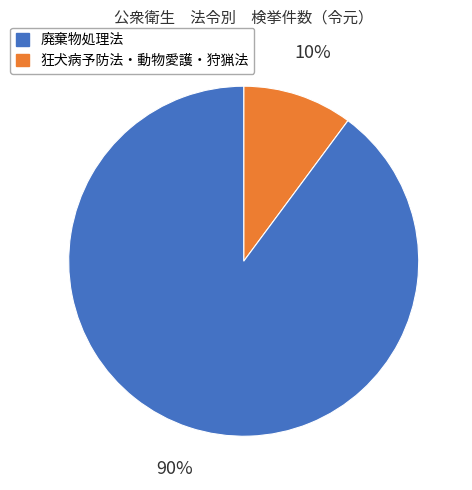

To the nearest percent, what is the difference between the largest and smallest slice percentages?

80%